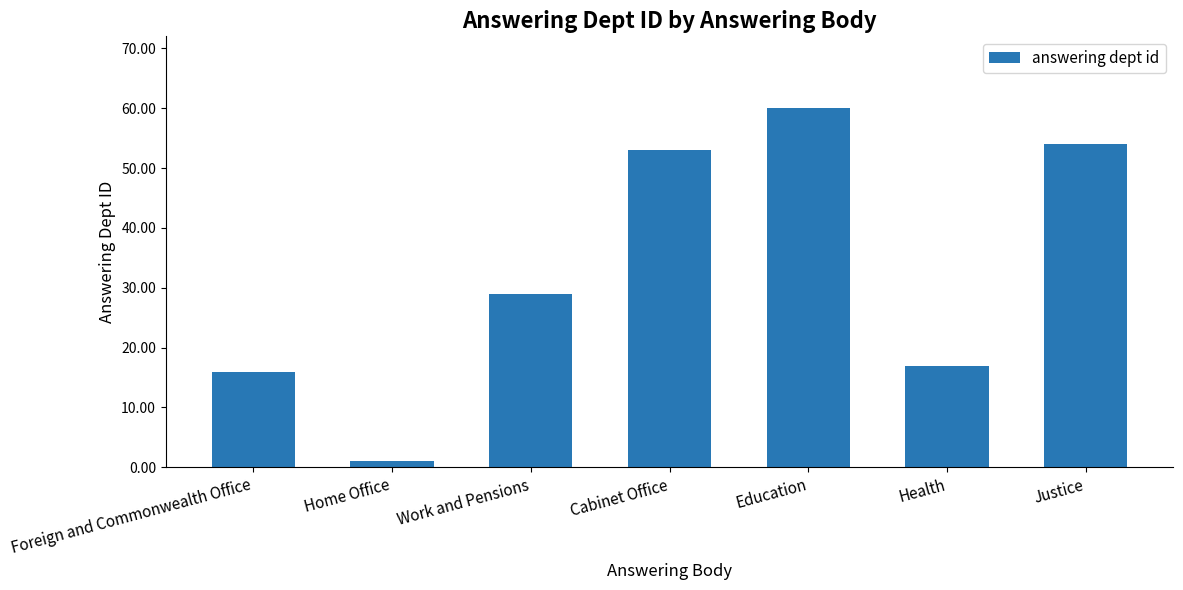

At which label is the value closest to 30?

Work and Pensions